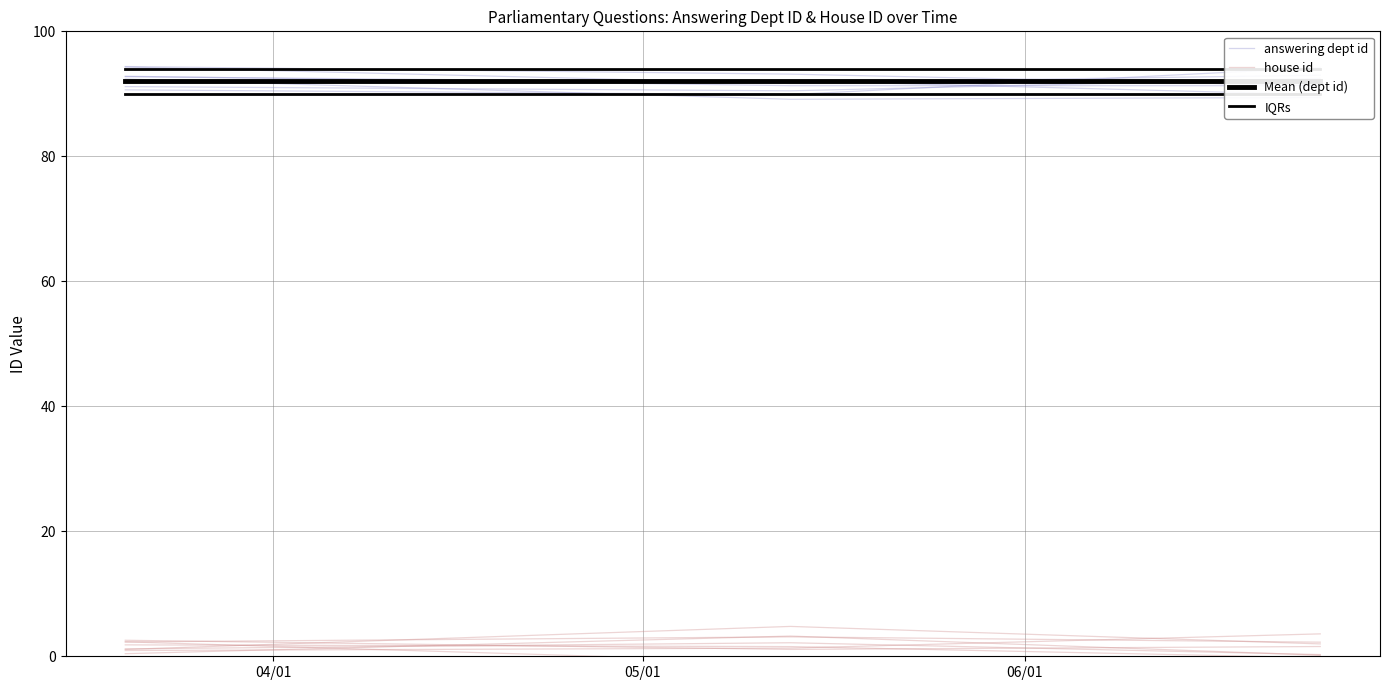

At which category is the sum across all series the highest?

05/01